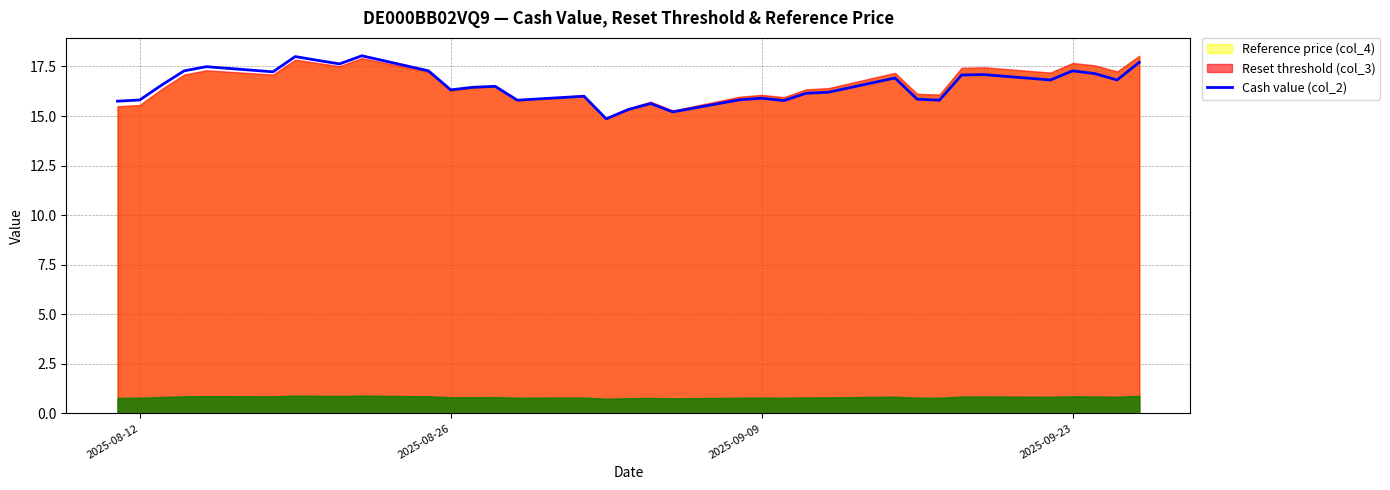

What is the lowest value of the Cash value (col_2) series?

14.9